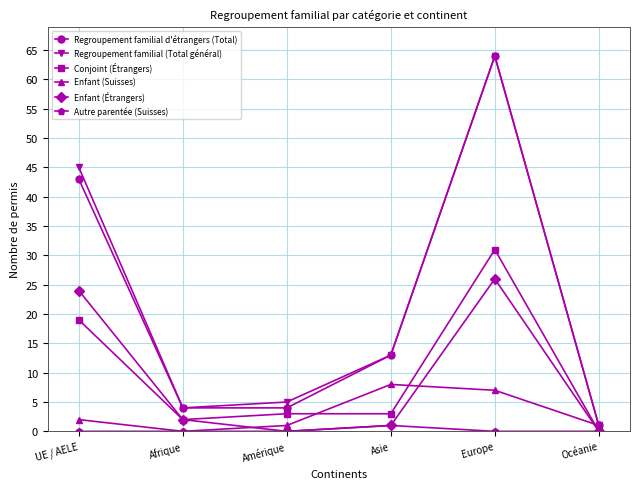

What is the value of the Regroupement familial (Total général) point at the 3rd from the left?

5